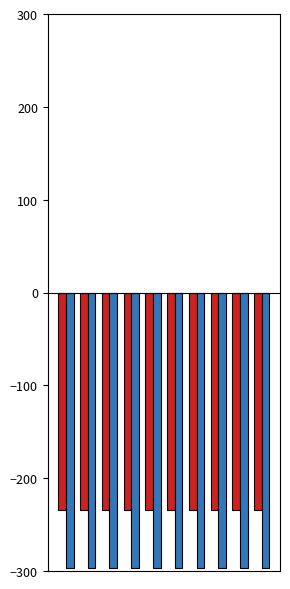

What is the maximum value shown in the chart?

-234.4